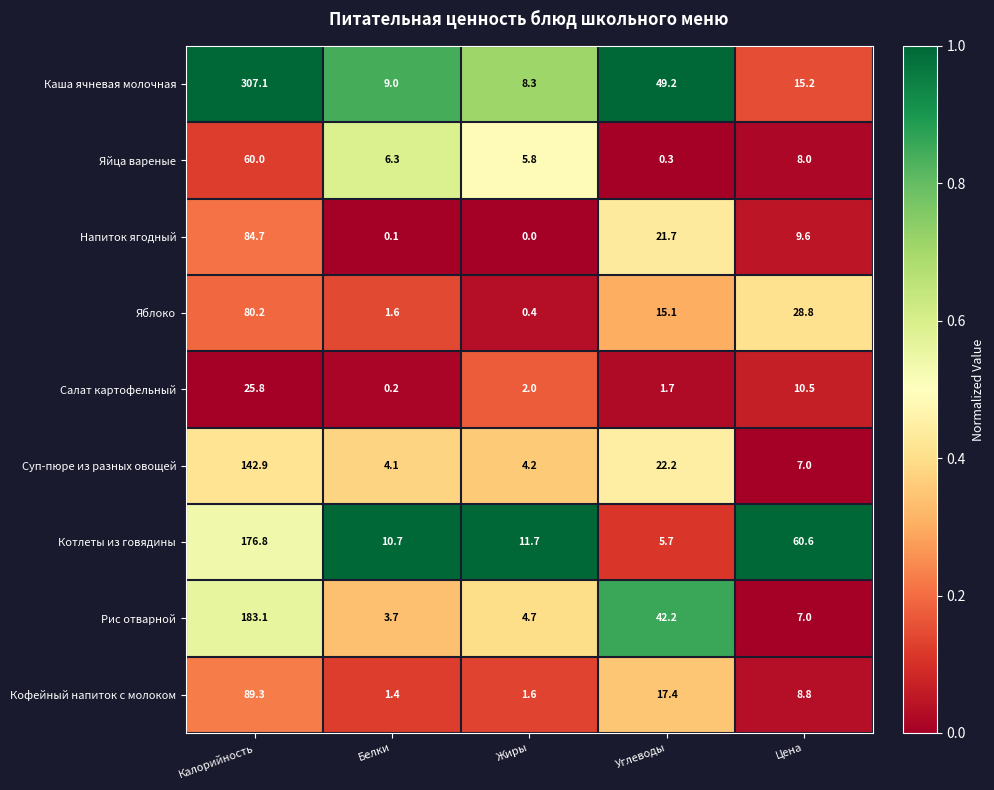

What is the total value across all series at Углеводы?

175.5